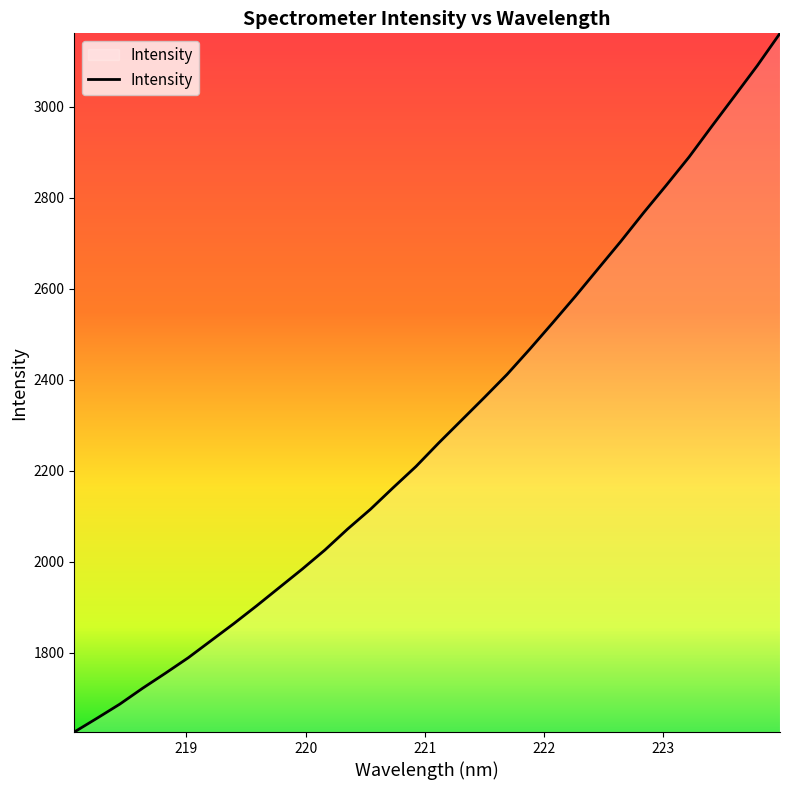

What is the difference between the maximum and minimum values?

1535.4